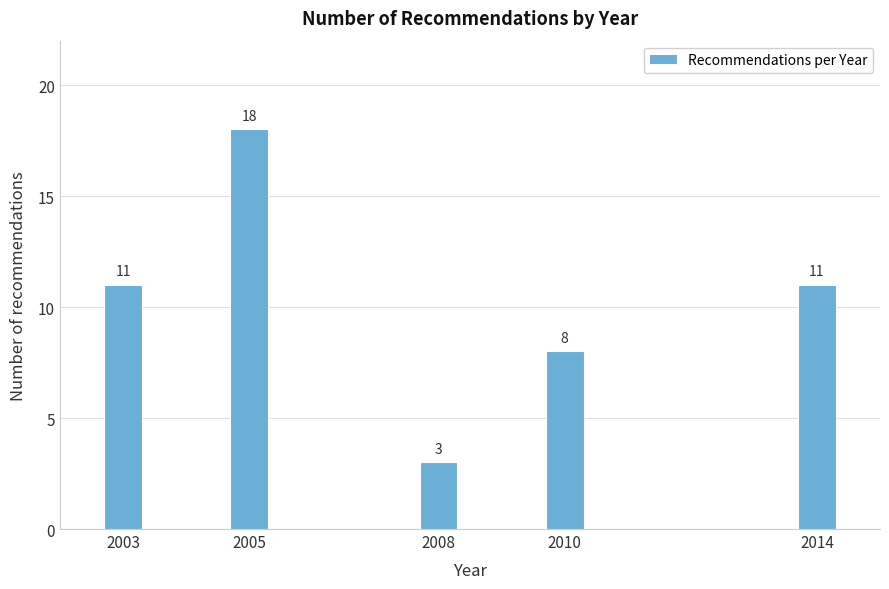

Reading left to right, extract all data points from this chart.

2003=11	2005=18	2008=3	2010=8	2014=11